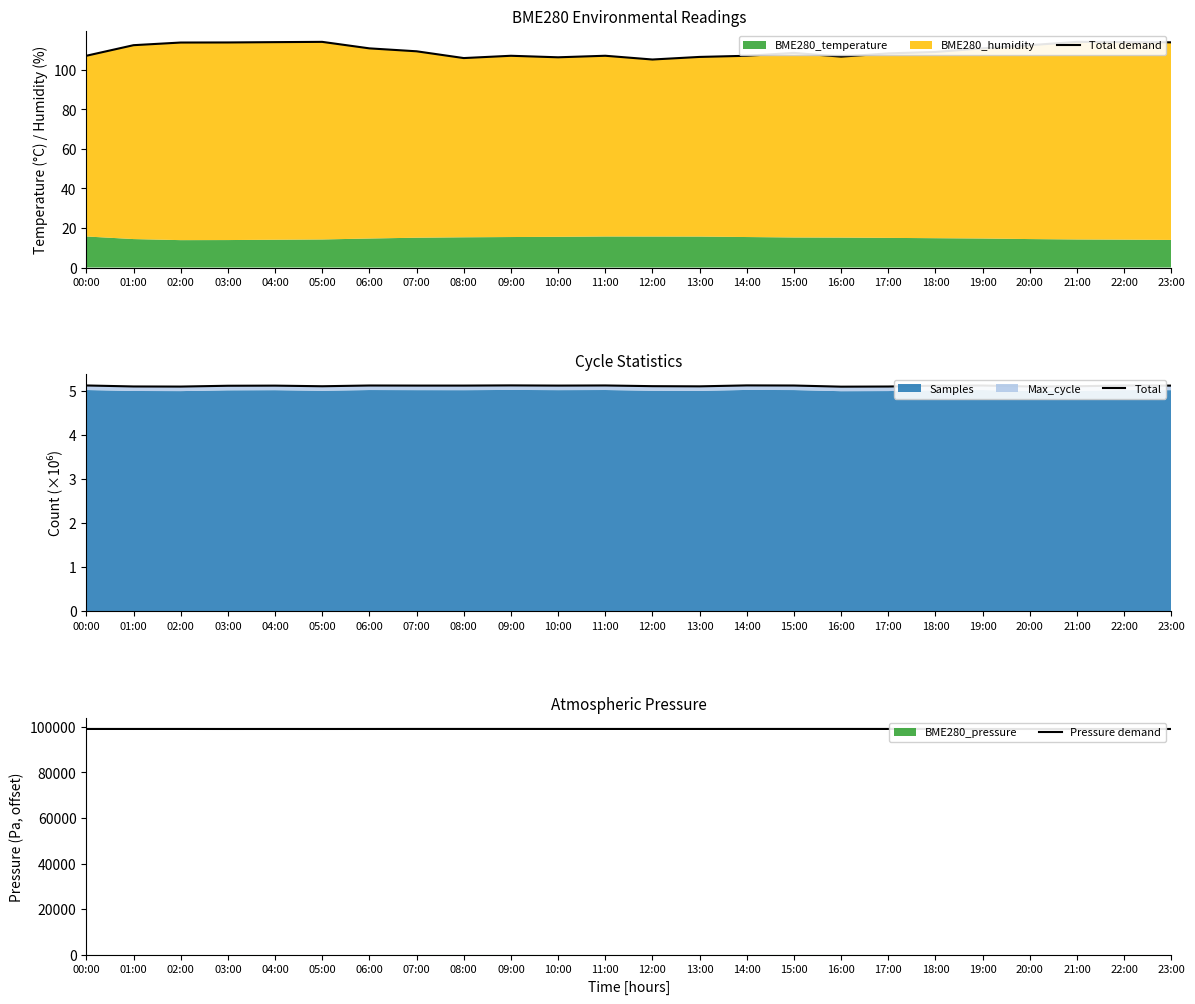

Reading left to right, extract all data points from this chart.

Total demand: 107.2	112.5	113.8	113.9	114.0	114.2	110.9	109.4	106.0	107.2	106.4	107.2	105.3	106.6	107.2	108.6	106.7	108.4	109.1	110.9	112.5	114.2	114.1	114.0
Total: 5.1	5.1	5.1	5.1	5.1	5.1	5.1	5.1	5.1	5.1	5.1	5.1	5.1	5.1	5.1	5.1	5.1	5.1	5.1	5.1	5.1	5.1	5.1	5.1
Pressure demand: 99101.5	99098.4	99102.8	99091.8	99096.8	99093.8	99098.8	99110.3	99108.6	99108.3	99104.8	99101.5	99102.6	99100.9	99108.3	99108.5	99109.0	99102.3	99099.2	99098.8	99098.4	99093.8	99092.9	99095.8